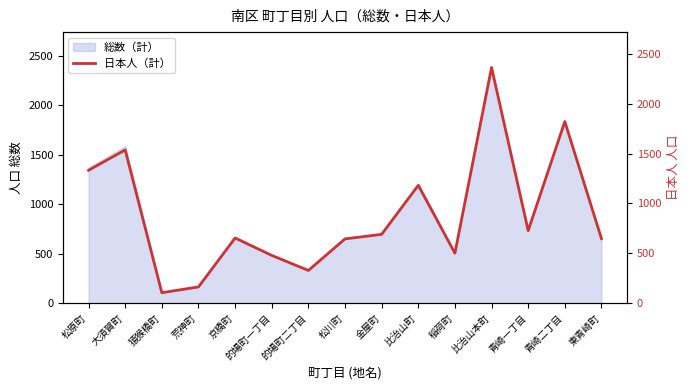

What is the sum of all values?

13183